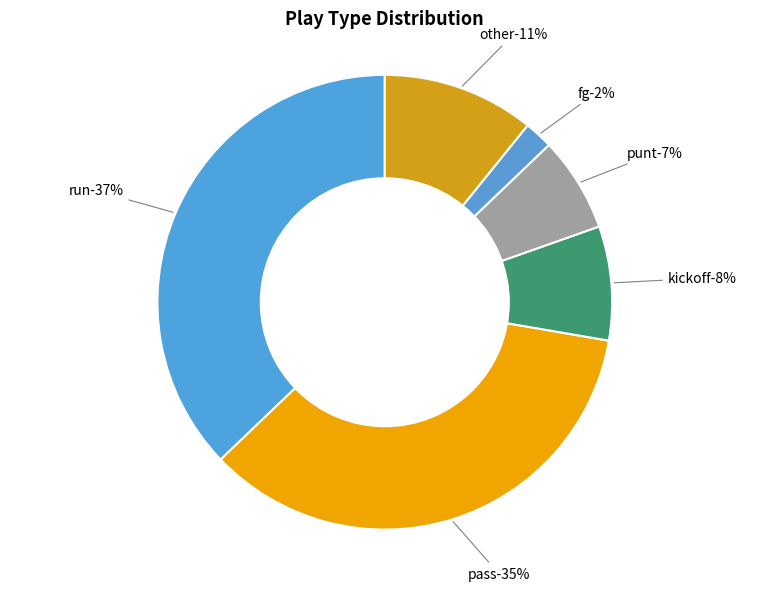

Which slice is the smallest?

fg